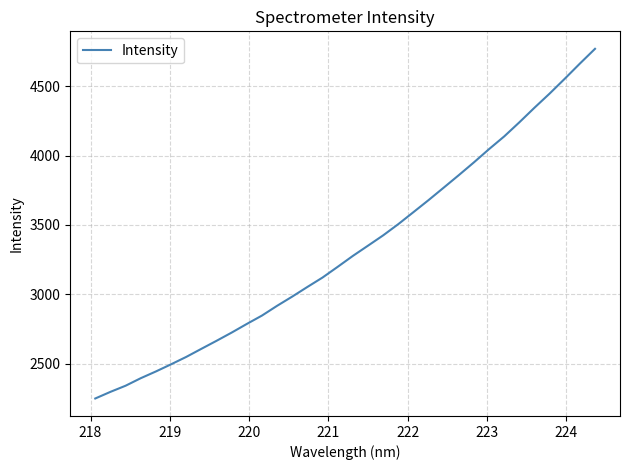

What is the maximum value shown in the chart?

4768.3